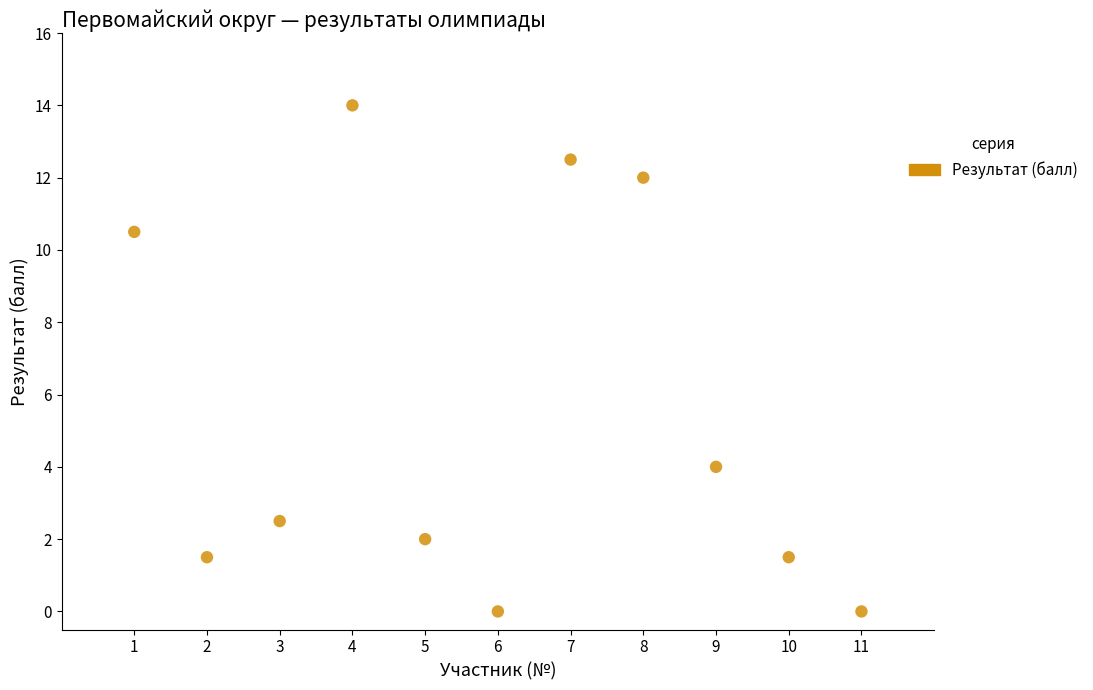

What is the range of Y values (max minus min)?

14.0